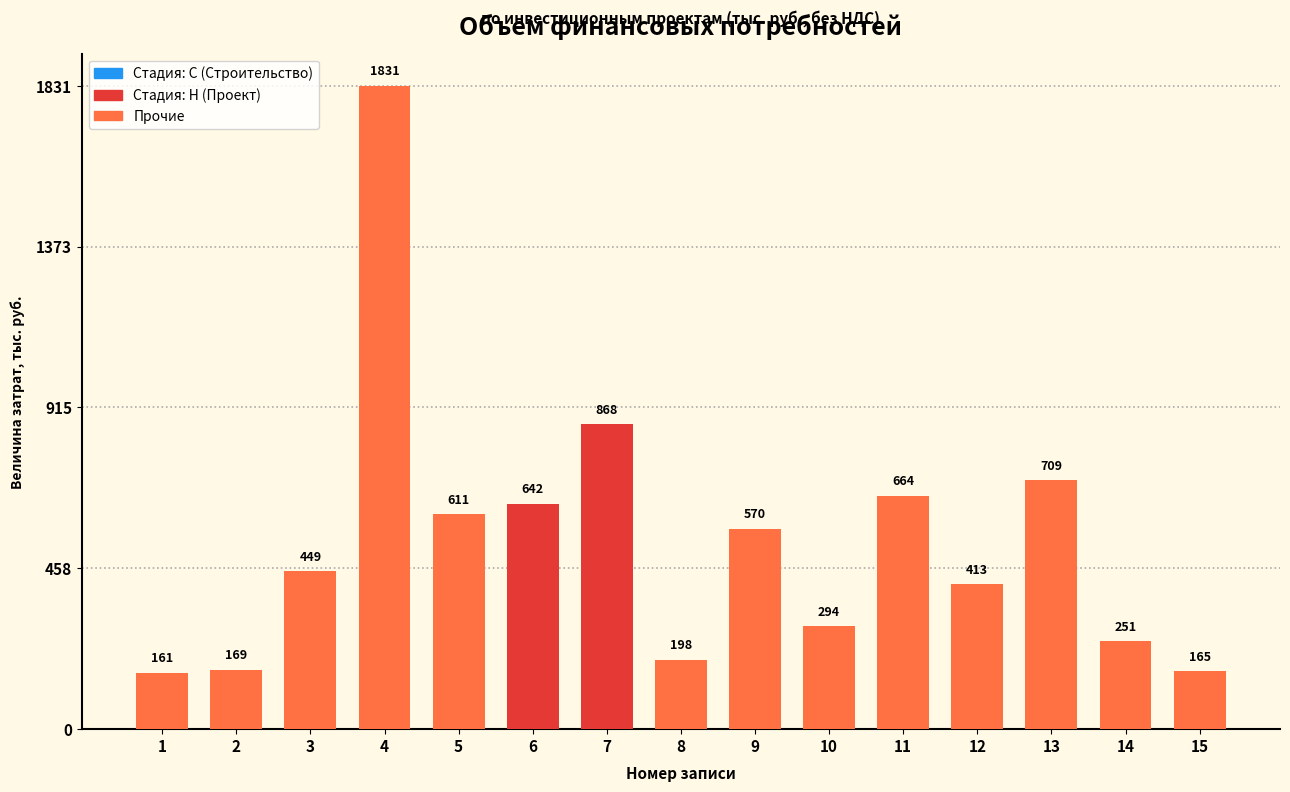

How many bars are there in total?

15